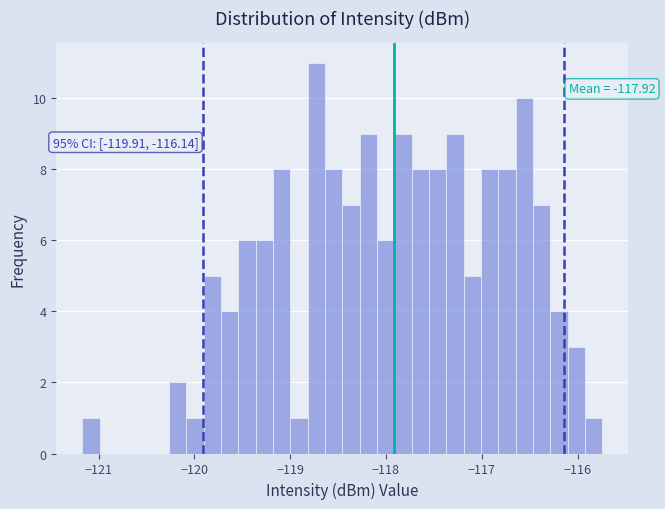

Around what value on the x-axis is the tallest bar? Give the approximate position of its centre, as read against the axis.

-118.7